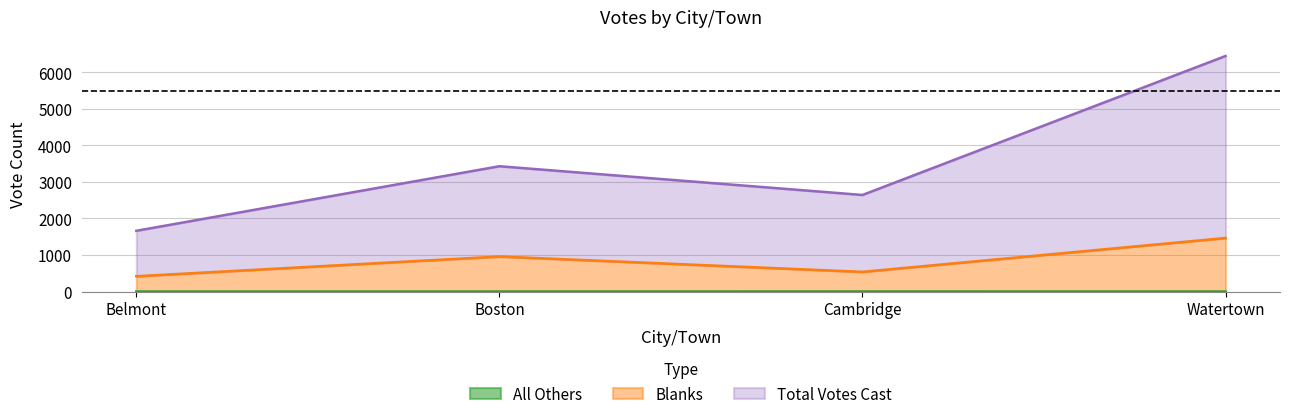

At how many categories does at least one series exceed 5425?

1